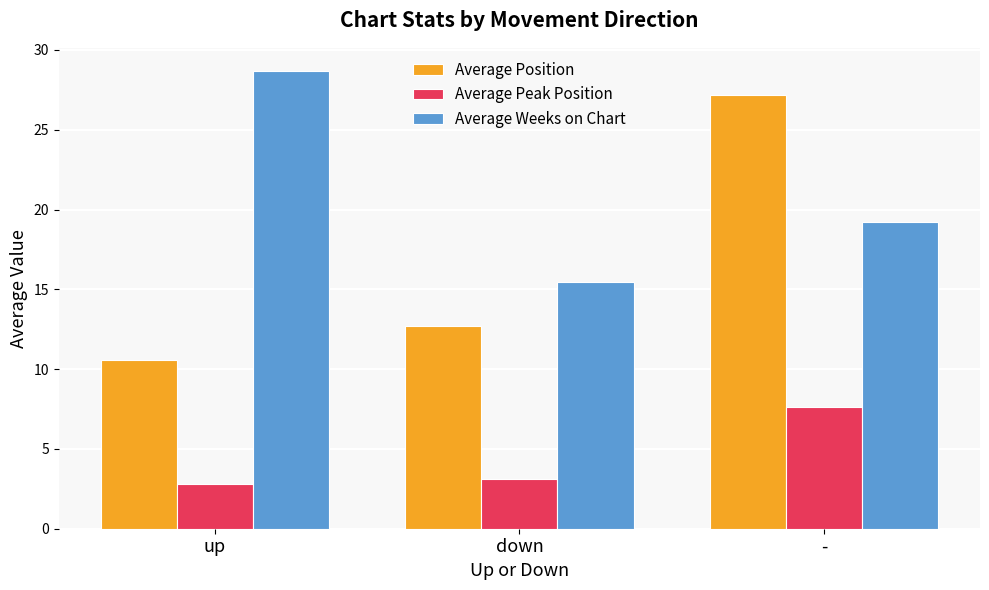

What is the sum of the Average Position values at - and up?

37.8